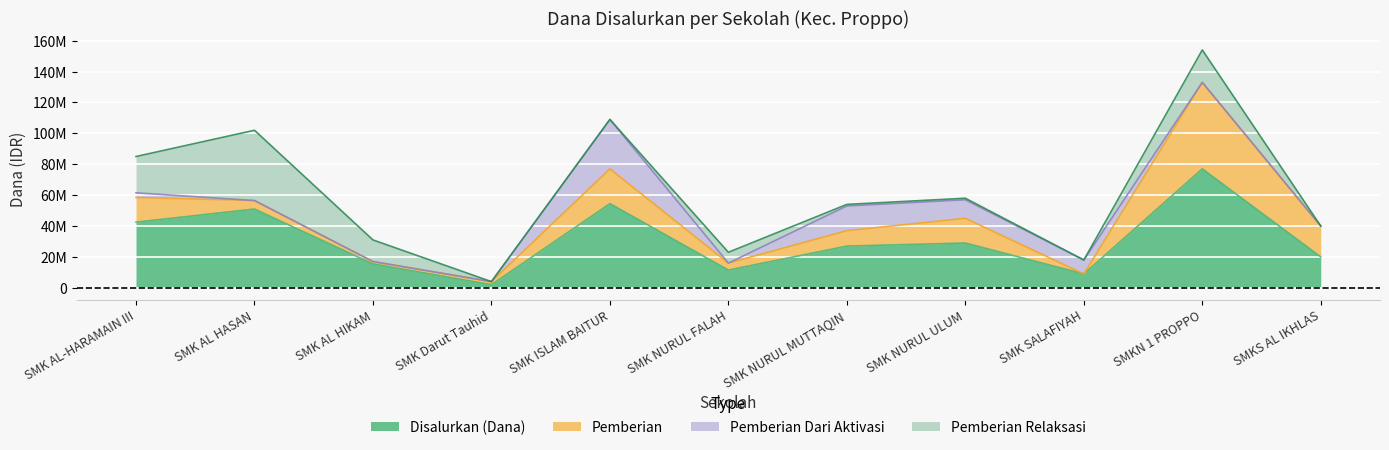

Reading left to right, transcribe all the data shown in this chart.

Disalurkan (Dana): SMK AL-HARAMAIN III=42500000	SMK AL HASAN=51000000	SMK AL HIKAM=15500000	SMK Darut Tauhid=2000000	SMK ISLAM BAITUR=54500000	SMK NURUL FALAH=11500000	SMK NURUL MUTTAQIN=27000000	SMK NURUL ULUM=29000000	SMK SALAFIYAH=9000000	SMKN 1 PROPPO=77000000	SMKS AL IKHLAS=20000000
Pemberian: SMK AL-HARAMAIN III=16000000	SMK AL HASAN=5500000	SMK AL HIKAM=1500000	SMK Darut Tauhid=2000000	SMK ISLAM BAITUR=22500000	SMK NURUL FALAH=4500000	SMK NURUL MUTTAQIN=10000000	SMK NURUL ULUM=16000000	SMK SALAFIYAH=0	SMKN 1 PROPPO=56000000	SMKS AL IKHLAS=20000000
Pemberian Dari Aktivasi: SMK AL-HARAMAIN III=3000000	SMK AL HASAN=0	SMK AL HIKAM=0	SMK Darut Tauhid=0	SMK ISLAM BAITUR=32000000	SMK NURUL FALAH=0	SMK NURUL MUTTAQIN=16000000	SMK NURUL ULUM=12000000	SMK SALAFIYAH=9000000	SMKN 1 PROPPO=0	SMKS AL IKHLAS=0
Pemberian Relaksasi: SMK AL-HARAMAIN III=23500000	SMK AL HASAN=45500000	SMK AL HIKAM=14000000	SMK Darut Tauhid=0	SMK ISLAM BAITUR=0	SMK NURUL FALAH=7000000	SMK NURUL MUTTAQIN=1000000	SMK NURUL ULUM=1000000	SMK SALAFIYAH=0	SMKN 1 PROPPO=21000000	SMKS AL IKHLAS=0